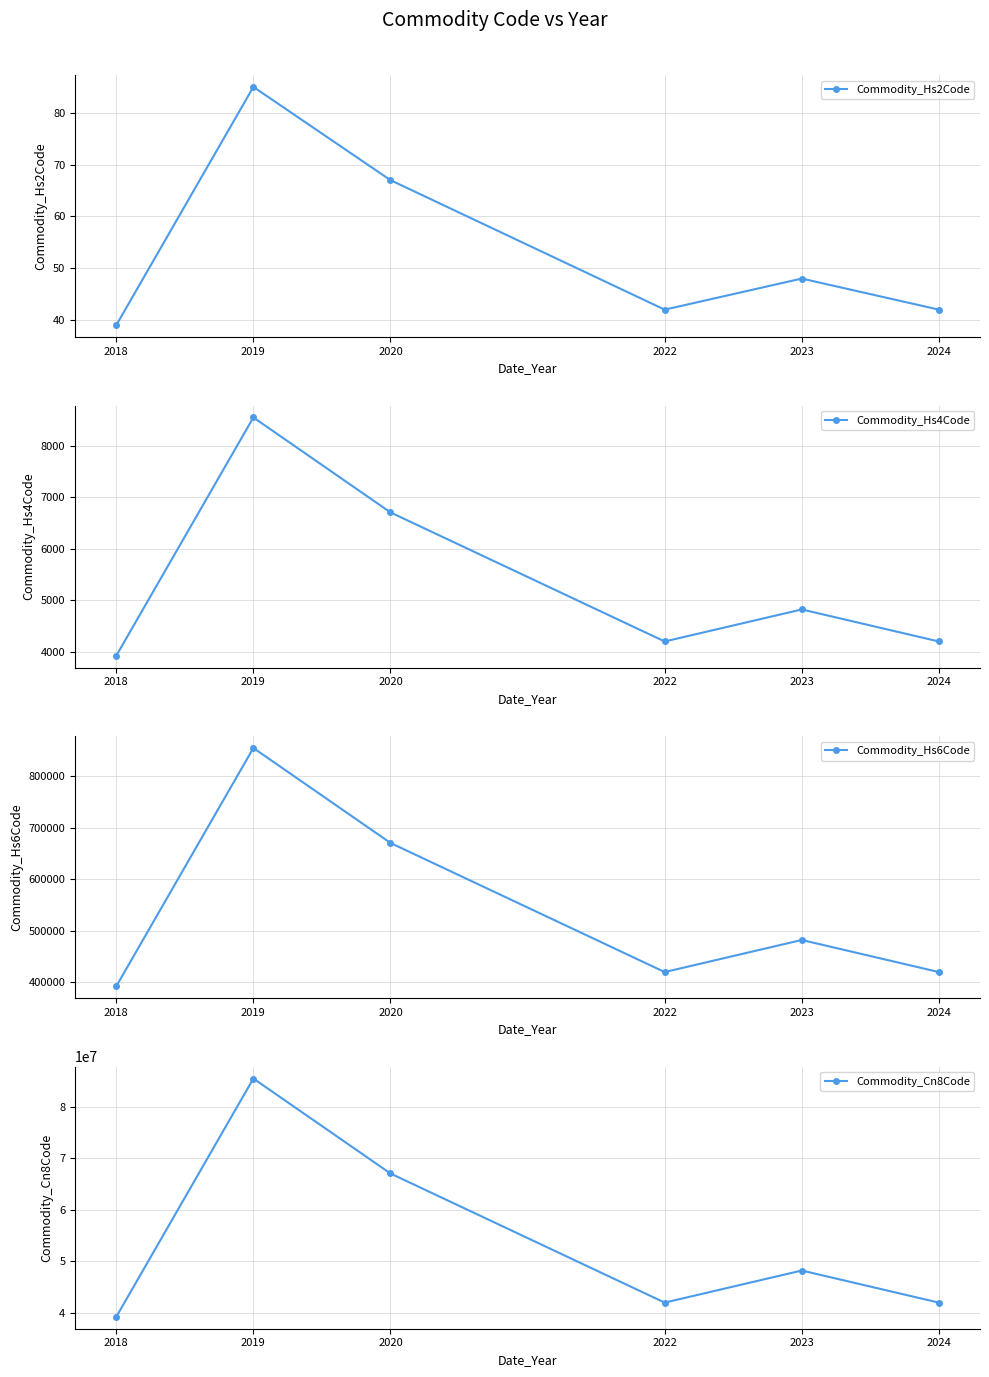

What is the value of the Commodity_Cn8Code point at the 3rd from the left?

67041900